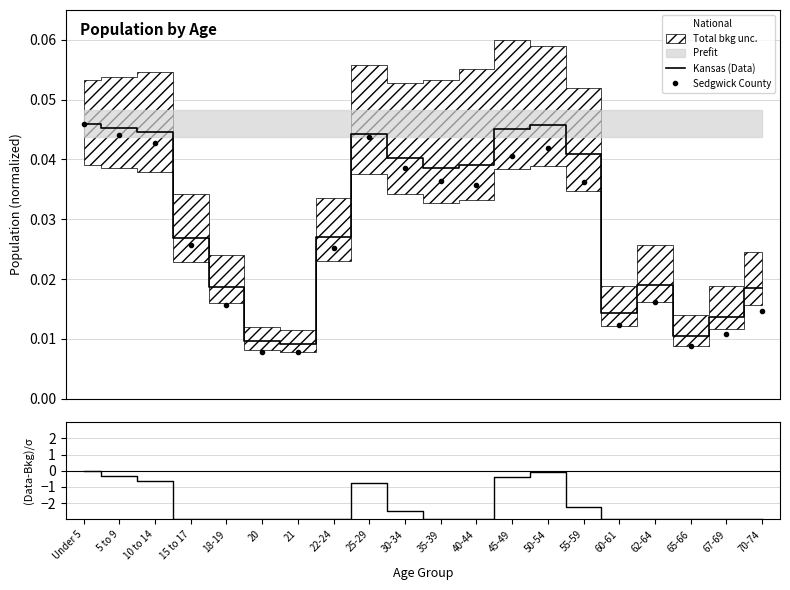

What is the label of the 5th point from the right?

60-61